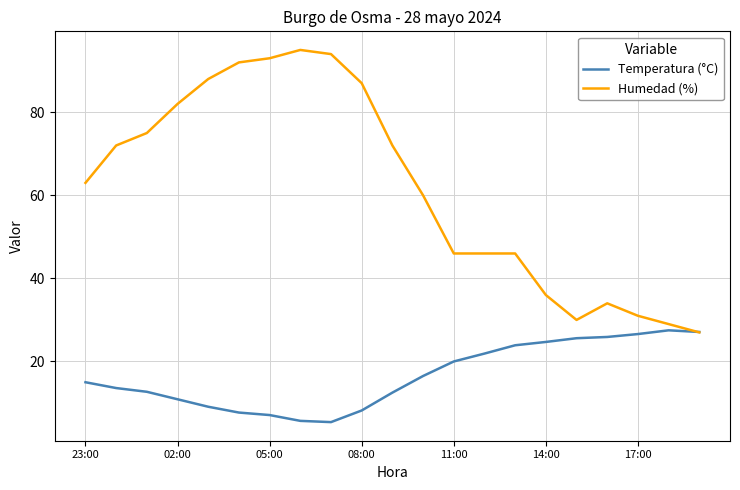

Which series has the largest total across all categories?

Humedad (%)